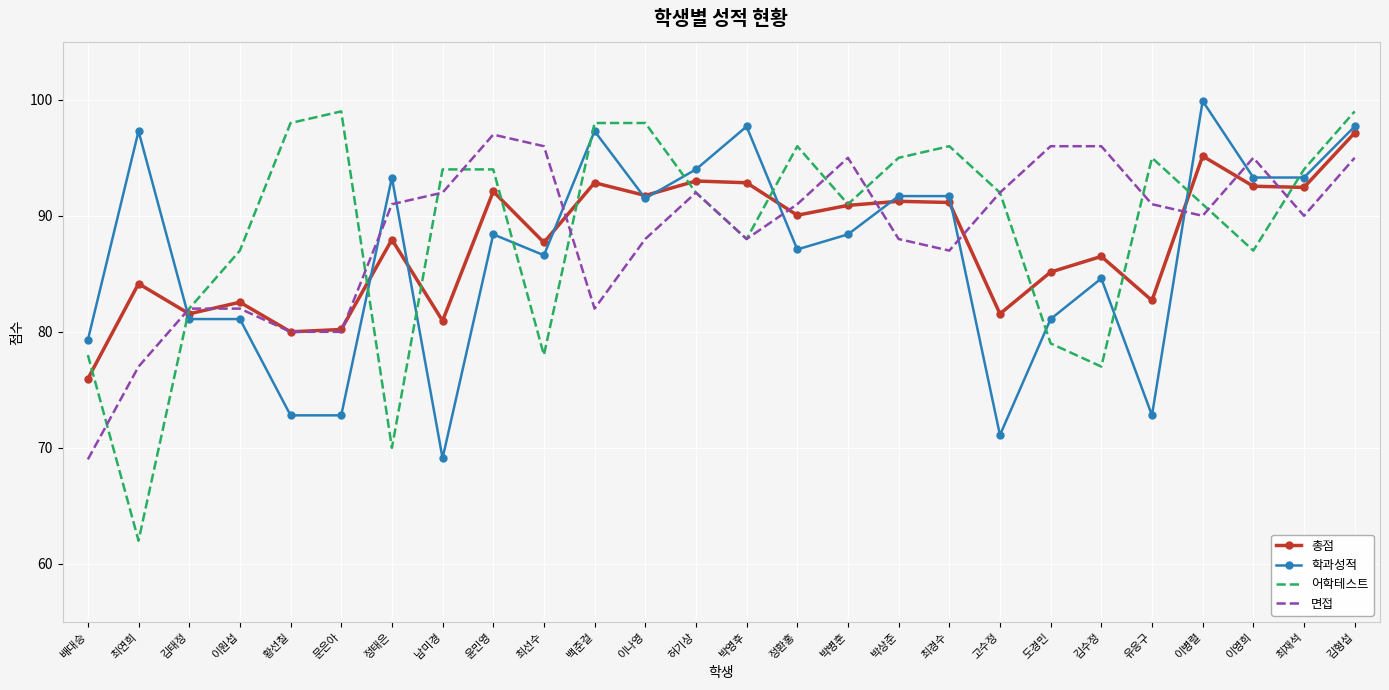

Rank the series at 김수정 from lowest to highest value.

어학테스트, 학과성적, 총점, 면접